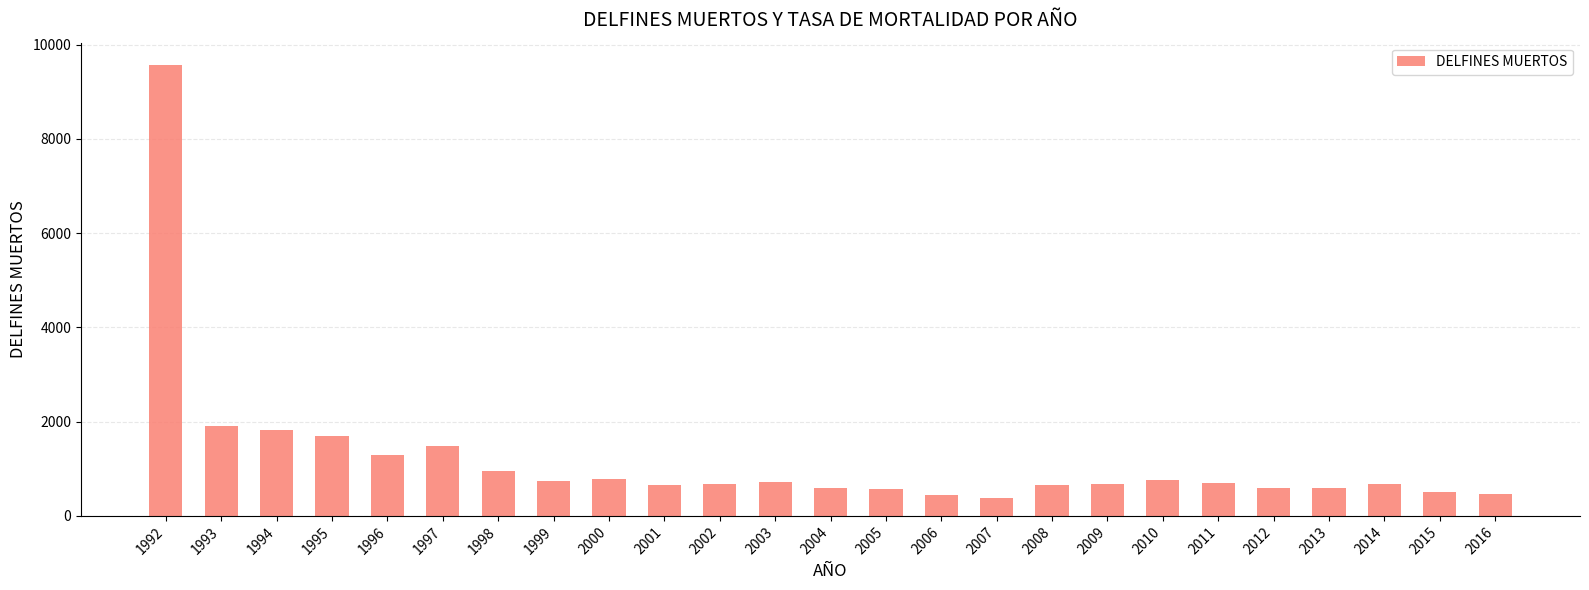

What is the smallest value displayed?

374